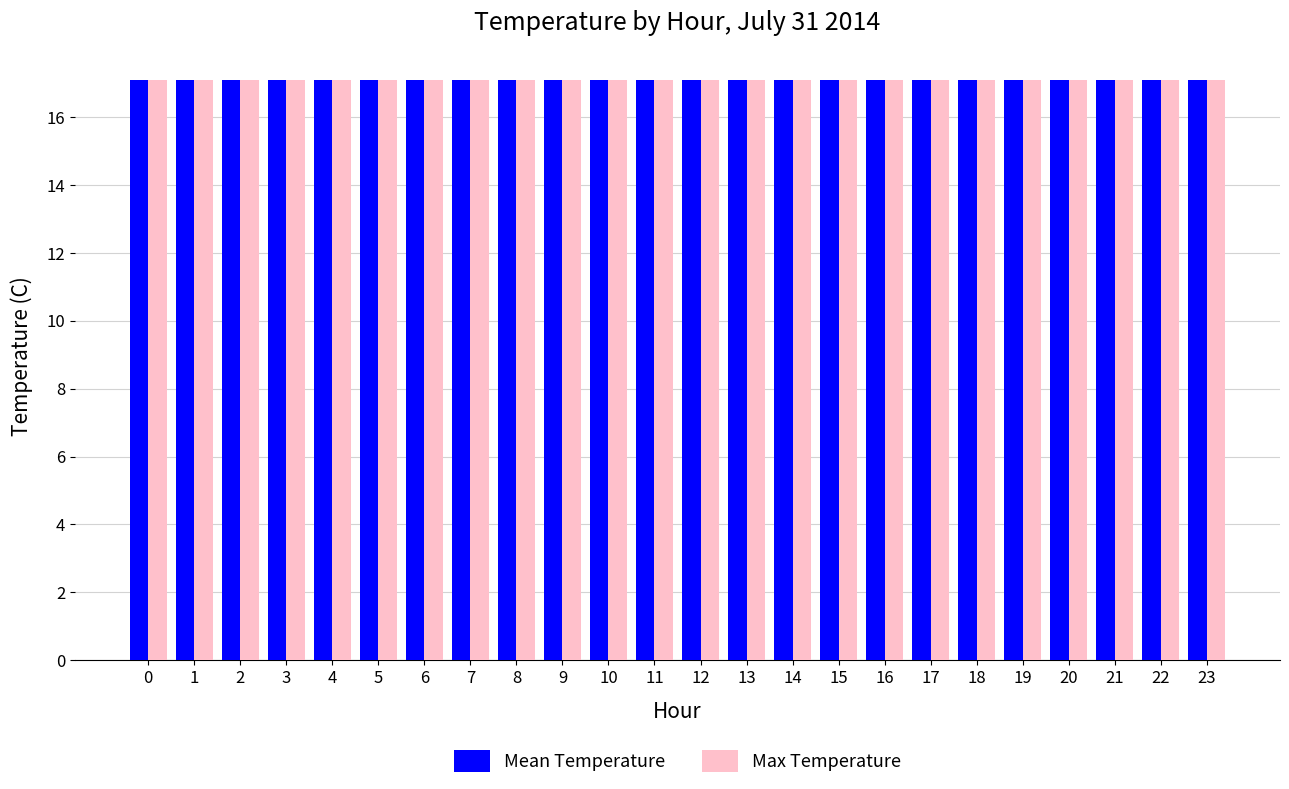

What is the minimum value for Max Temperature?

17.1